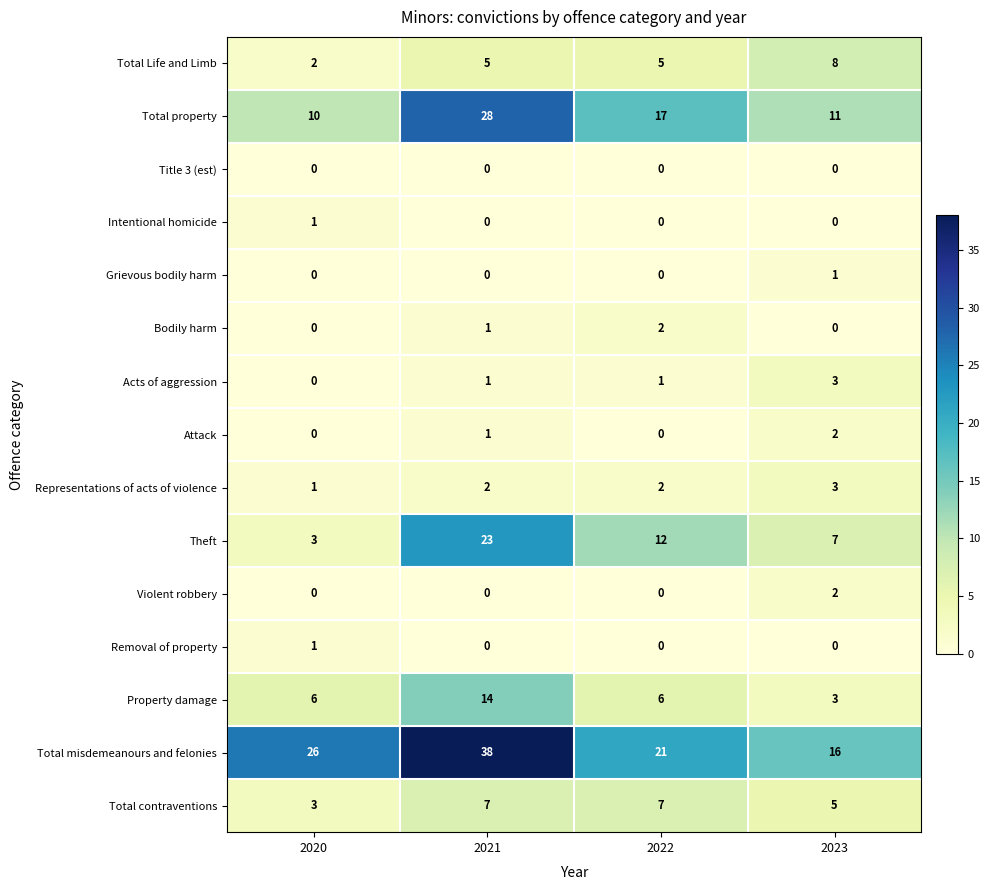

Which category has the highest value across all series?

2021